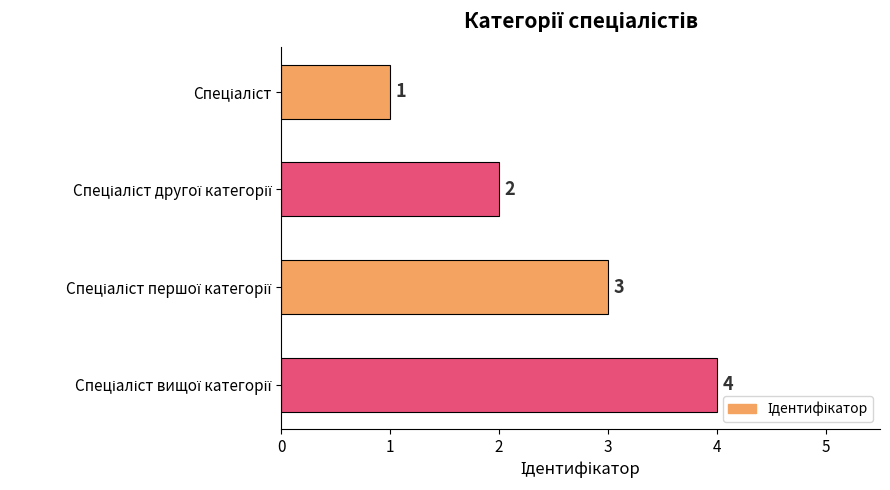

What is the difference between the second highest and minimum values?

2